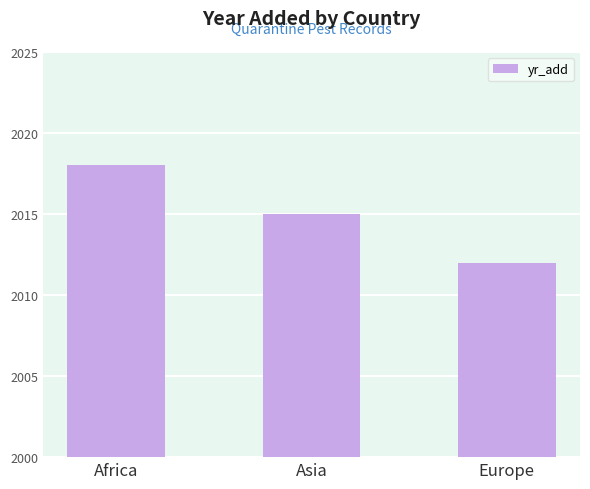

What is the sum of all values?

6045